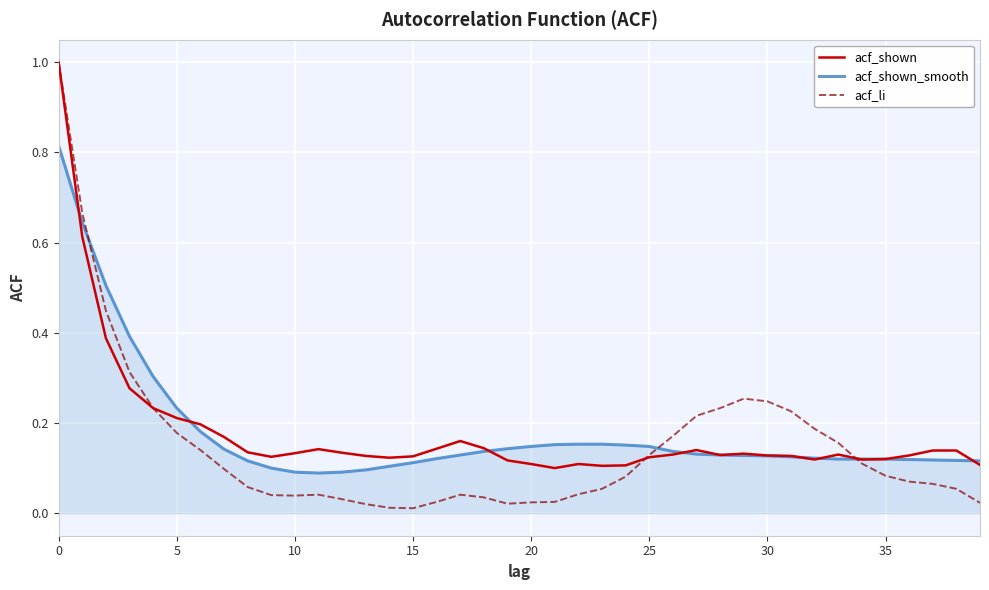

What are all the series names shown in the legend?

acf_shown, acf_shown_smooth, acf_li